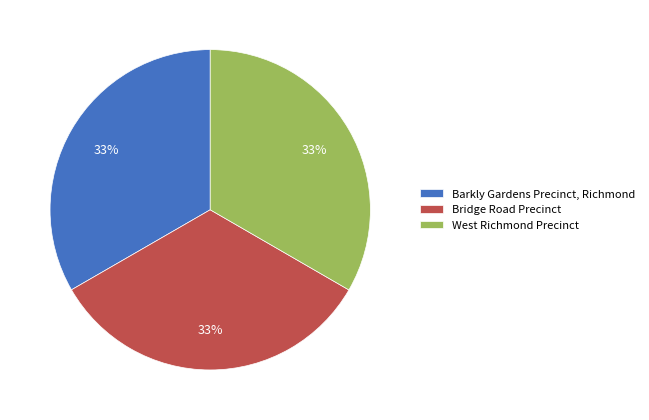

To the nearest percent, what portion does West Richmond Precinct represent?

33%